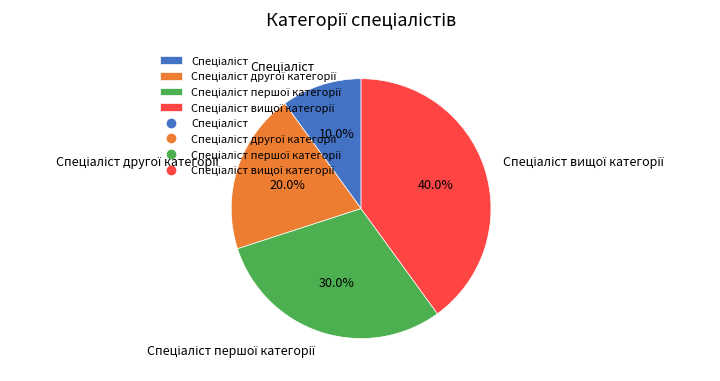

Is there any slice that represents more than half of the pie?

No